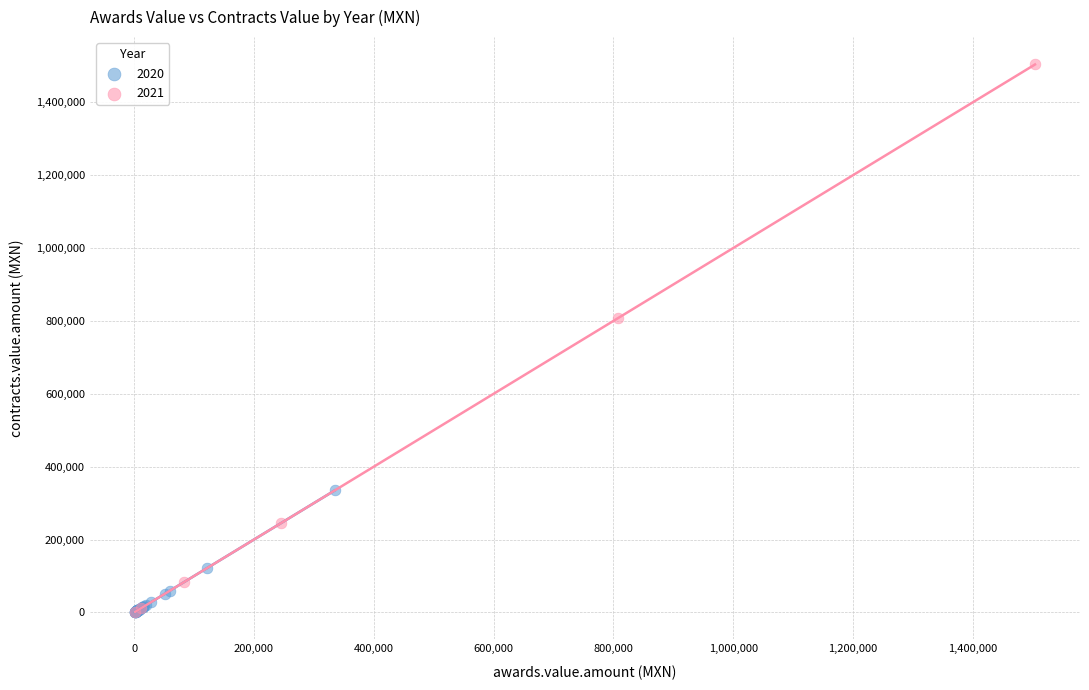

Which series has the widest spread of Y values?

2021